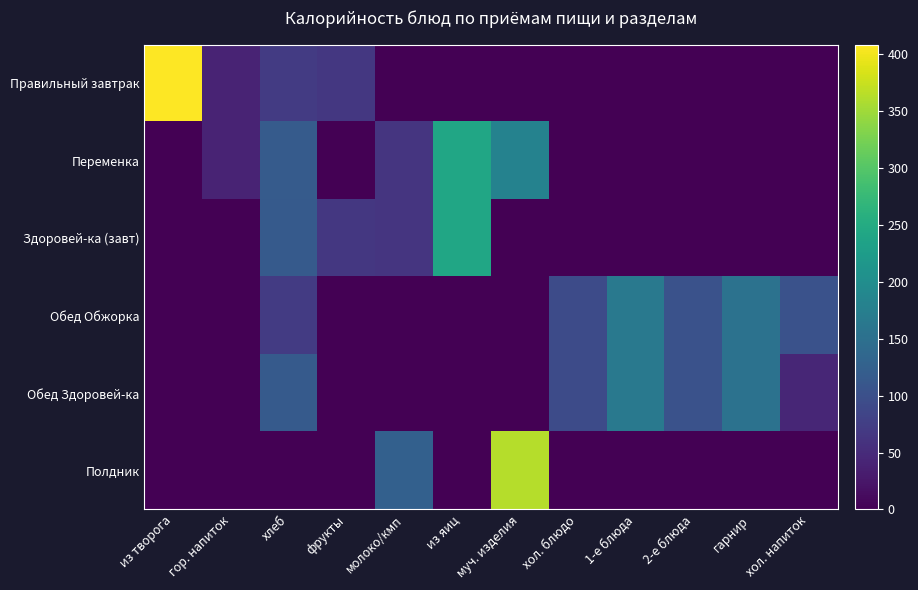

How many data points does each series have?

12